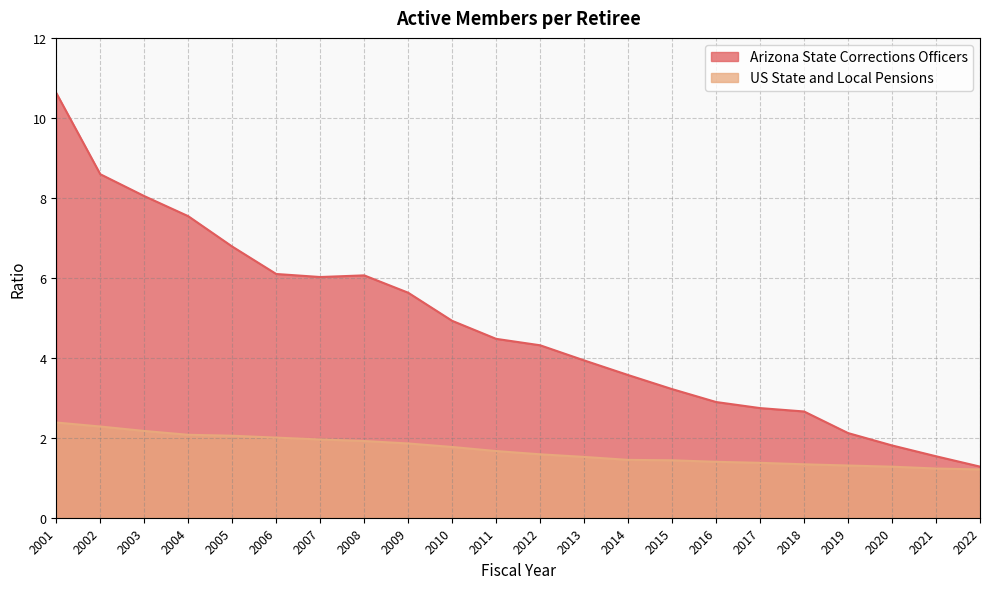

What is the average value of the Arizona State Corrections Officers series?

4.8